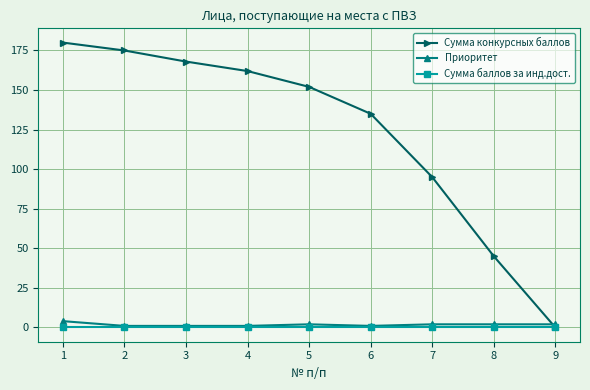

Which series has the widest spread of values?

Сумма конкурсных баллов